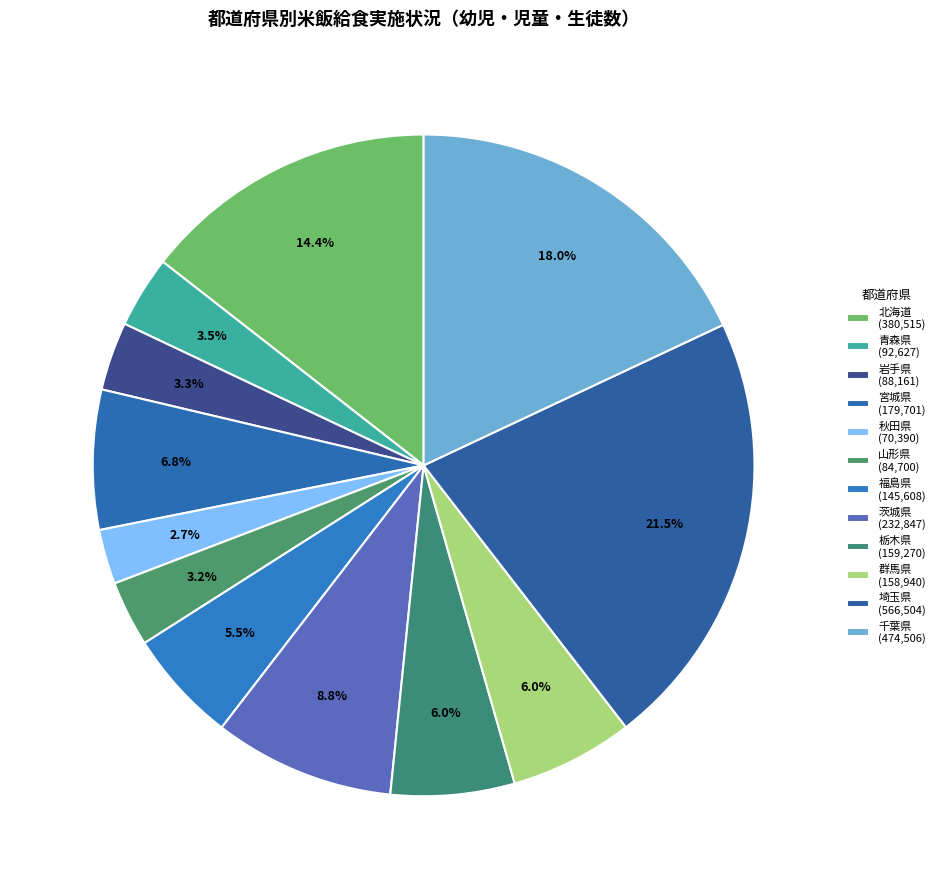

To the nearest percent, what is the combined percentage of 北海道 and 山形県?

18%